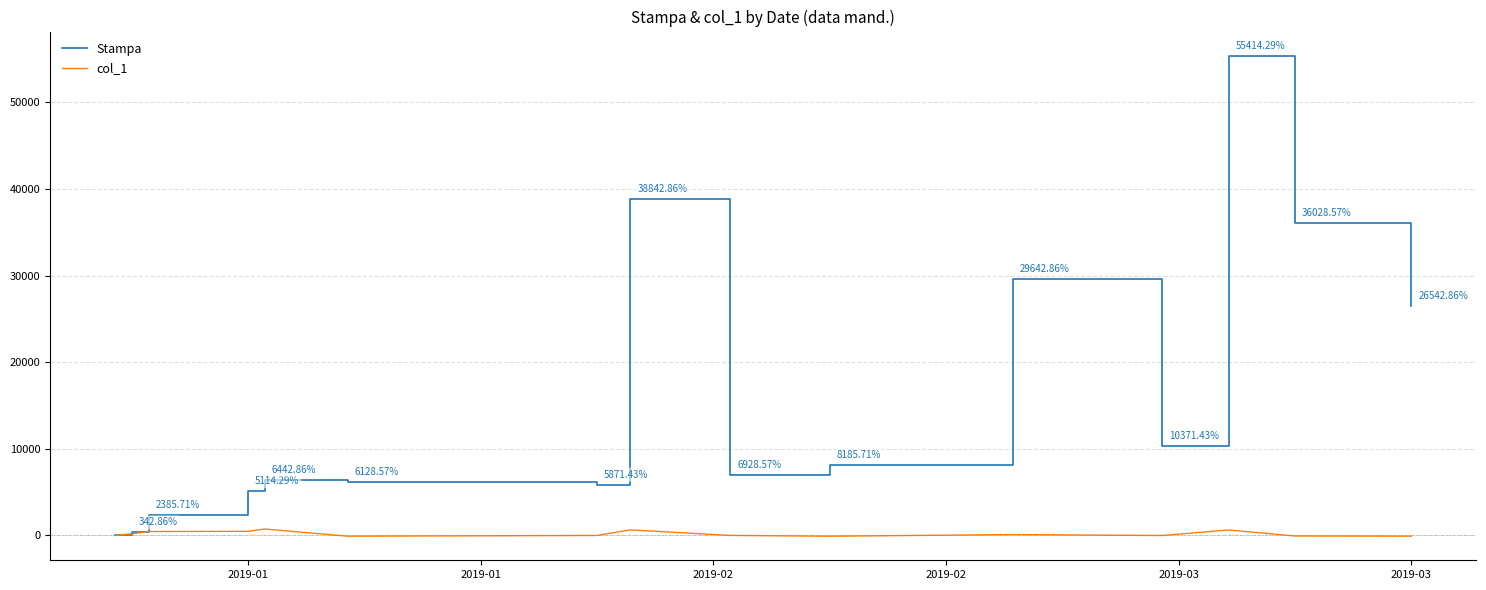

Rank the series by their average value, from lowest to highest.

col_1, Stampa